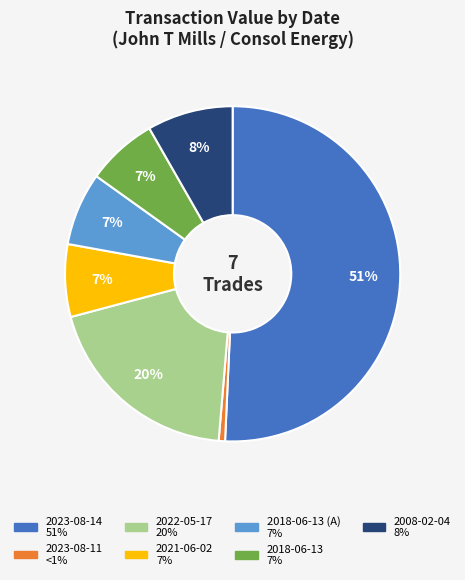

To the nearest percent, what is the average slice percentage?

14%